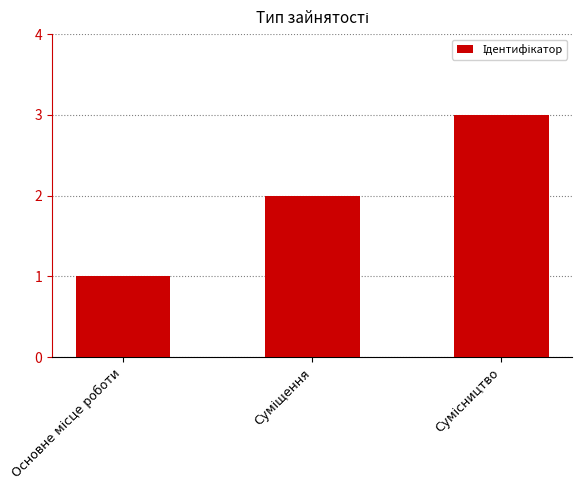

Reading left to right, extract all data points from this chart.

1	2	3